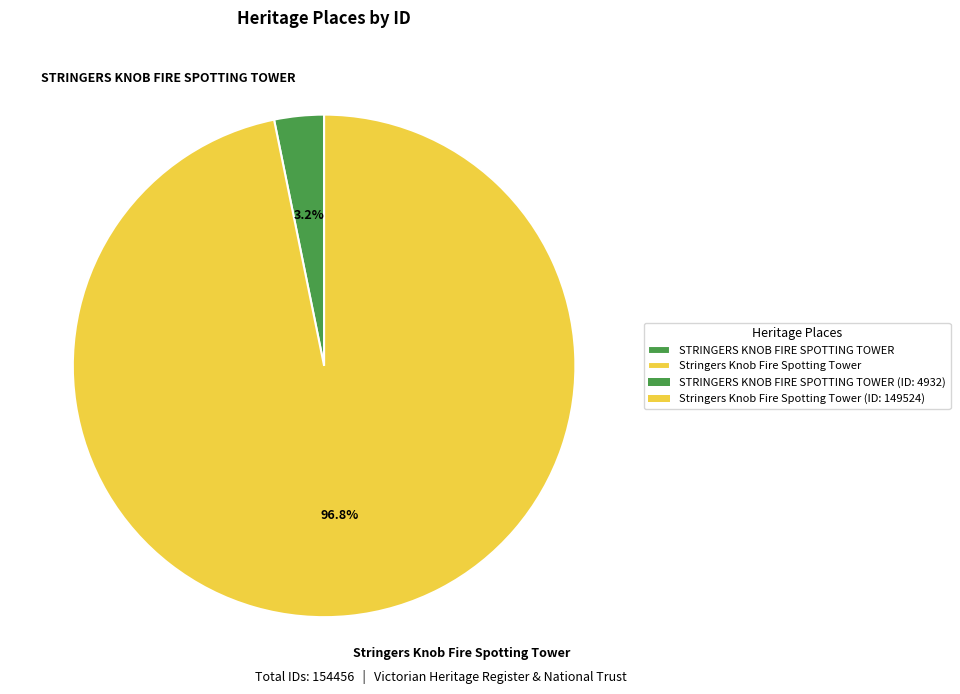

Which has a higher value, Stringers Knob Fire Spotting Tower or STRINGERS KNOB FIRE SPOTTING TOWER?

Stringers Knob Fire Spotting Tower